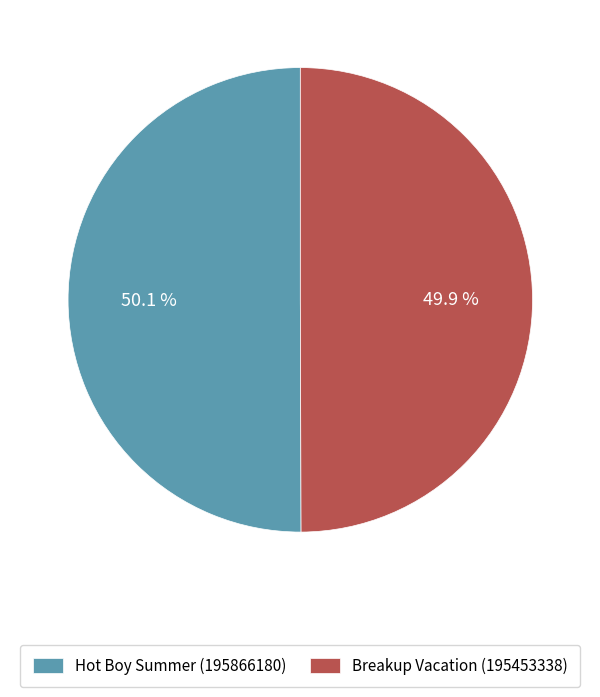

The Breakup Vacation (195453338) slice represents 50% of the pie. True or false?

True